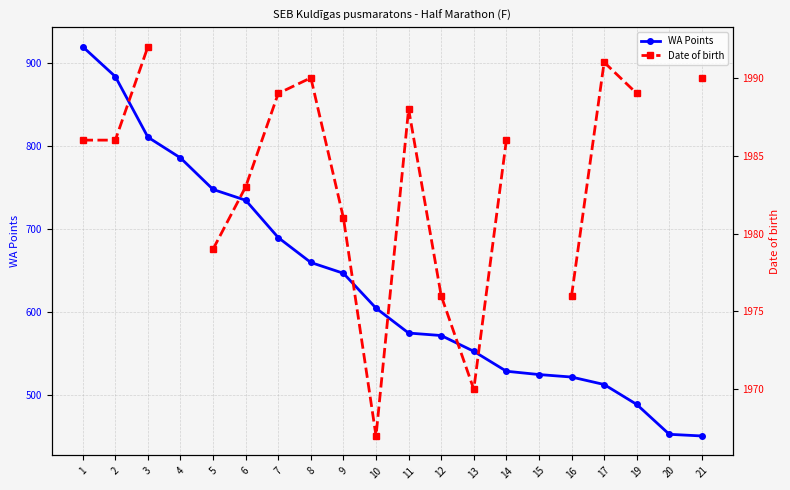

True or false: WA Points and Date of birth intersect in this chart.

False